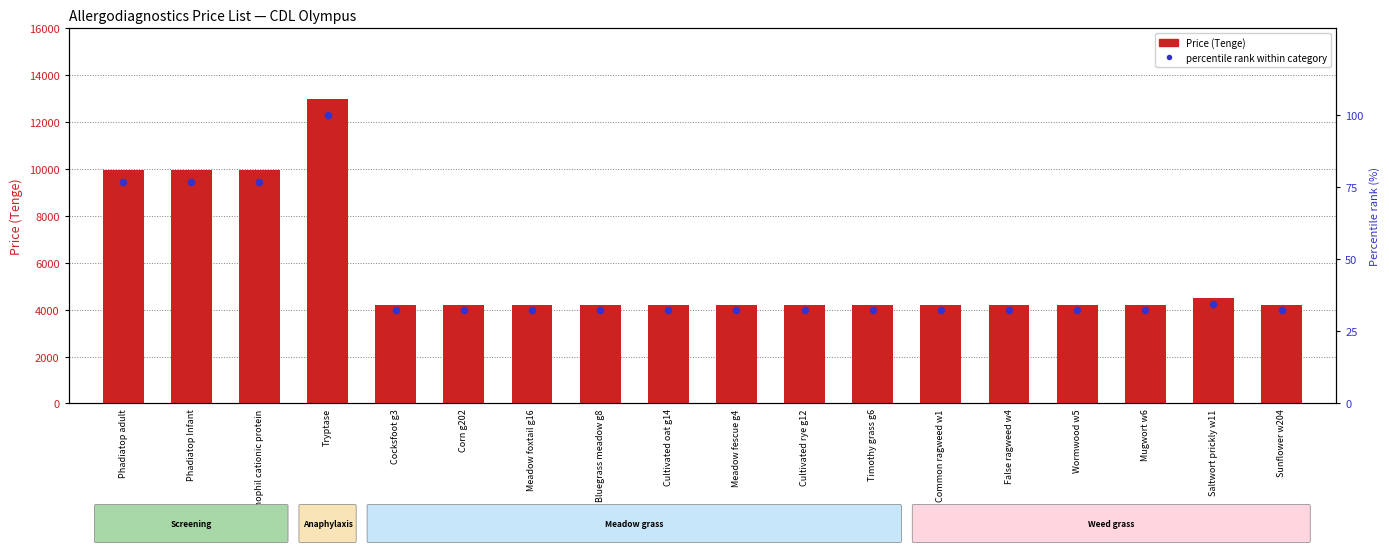

At how many categories does at least one series exceed 10842?

1